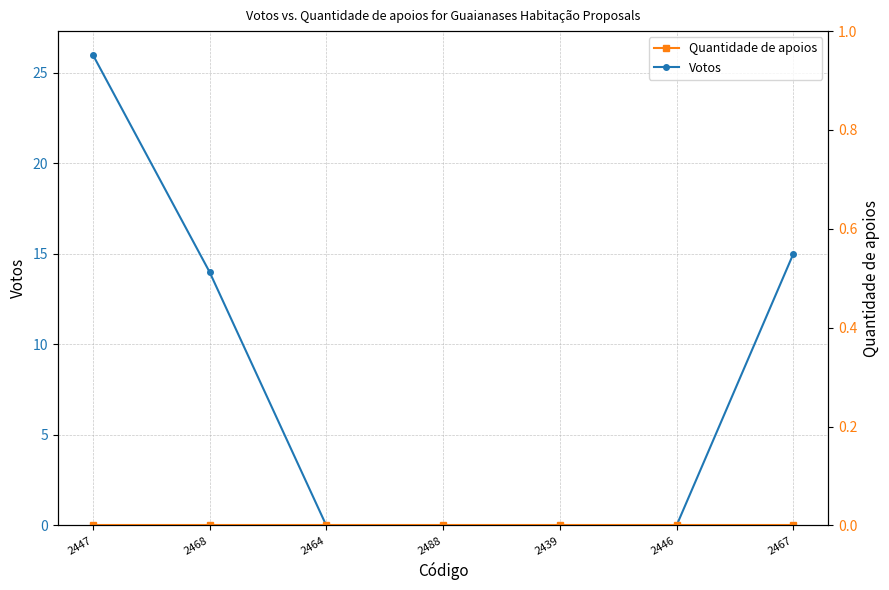

True or false: Quantidade de apoios and Votos intersect in this chart.

False